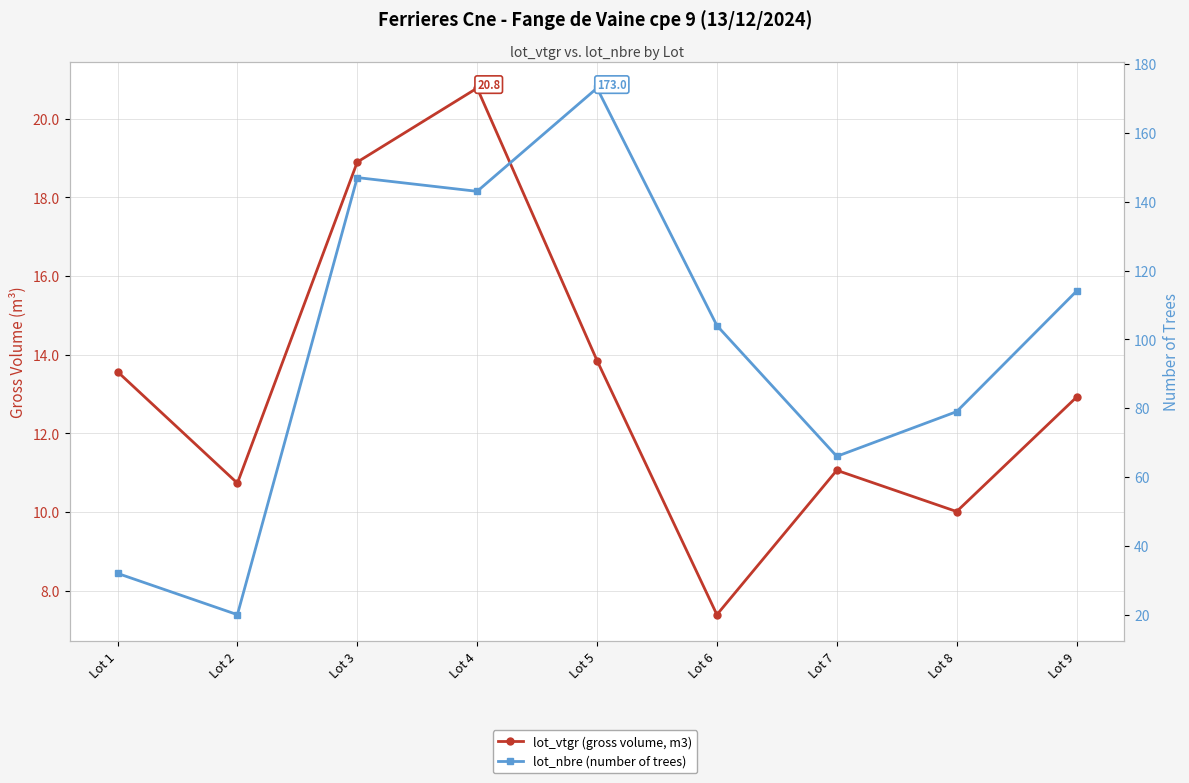

At which label does lot_nbre (number of trees) first exceed 104?

Lot 3